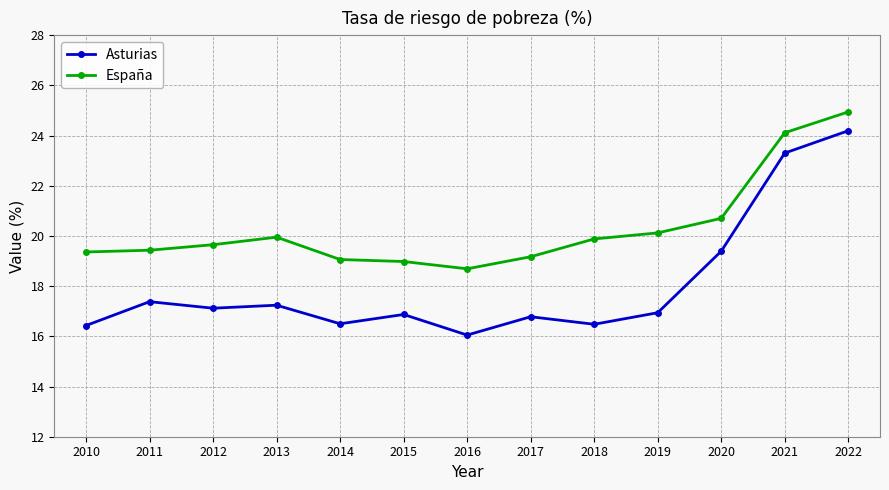

At which label does Asturias reach its minimum?

2016